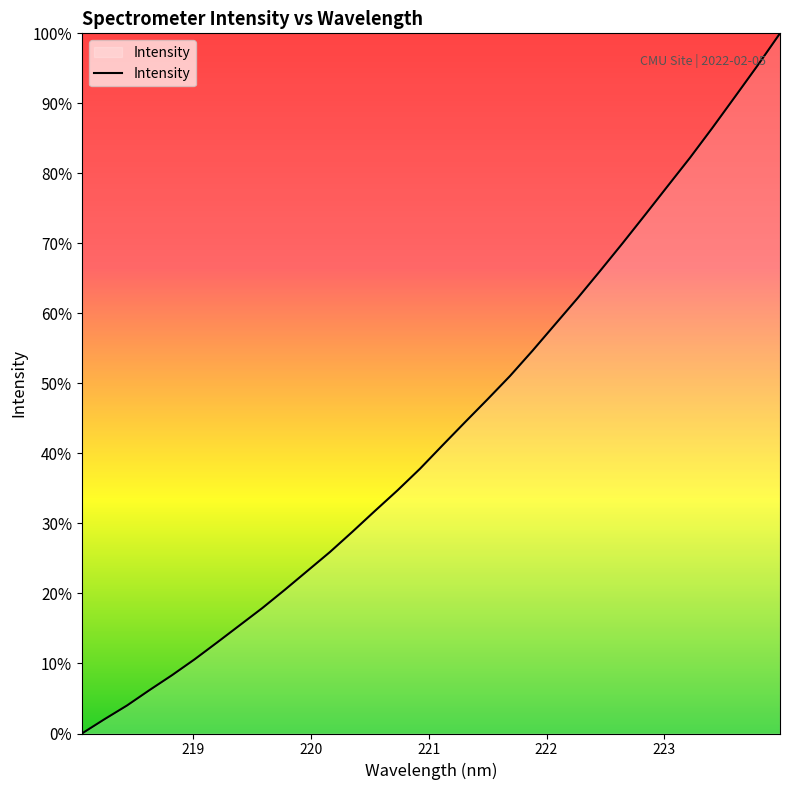

What is the difference between the maximum and minimum values?

100.0